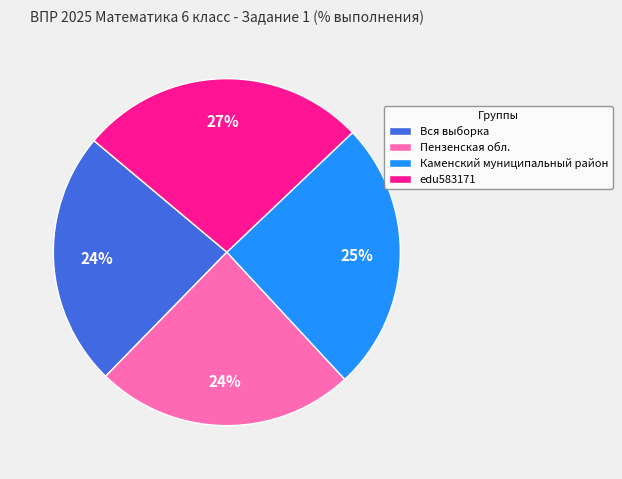

Is there any slice that represents more than half of the pie?

No